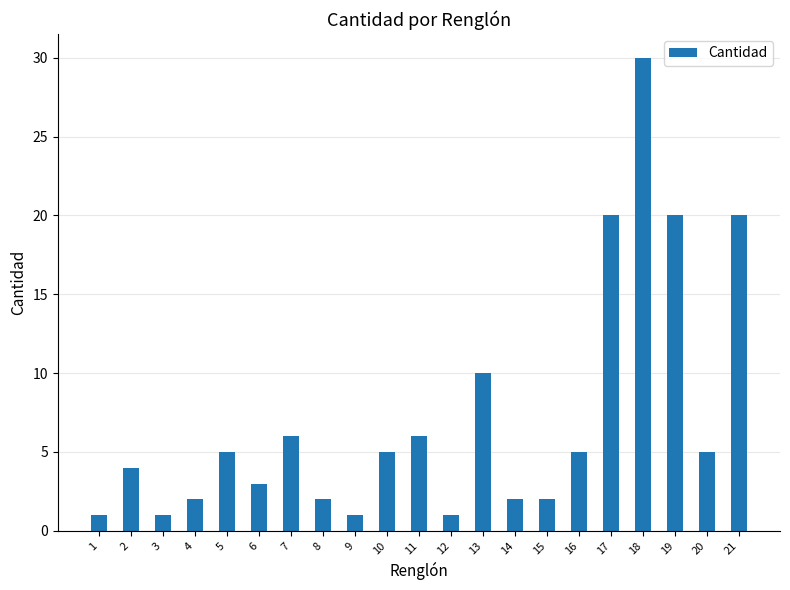

What is the value of the 12th bar from the left?

1